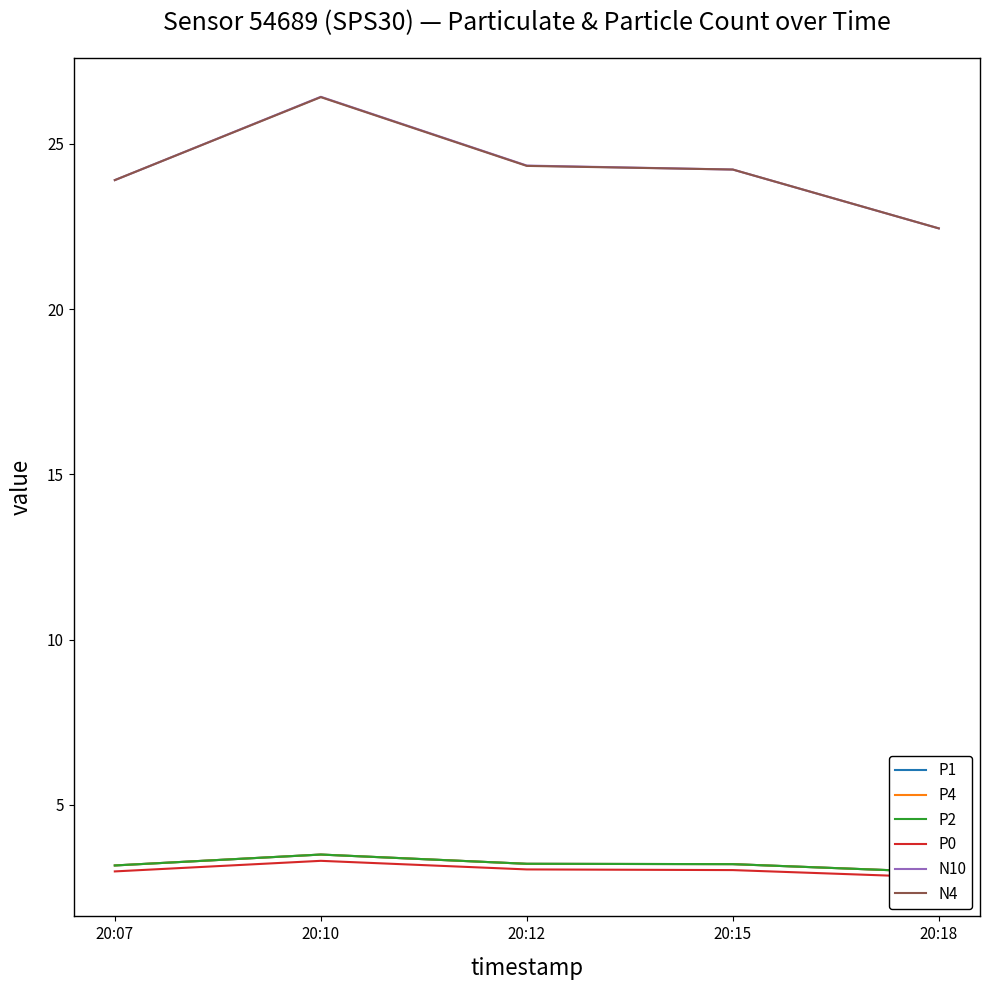

How many data points in P4 are above 3?

4